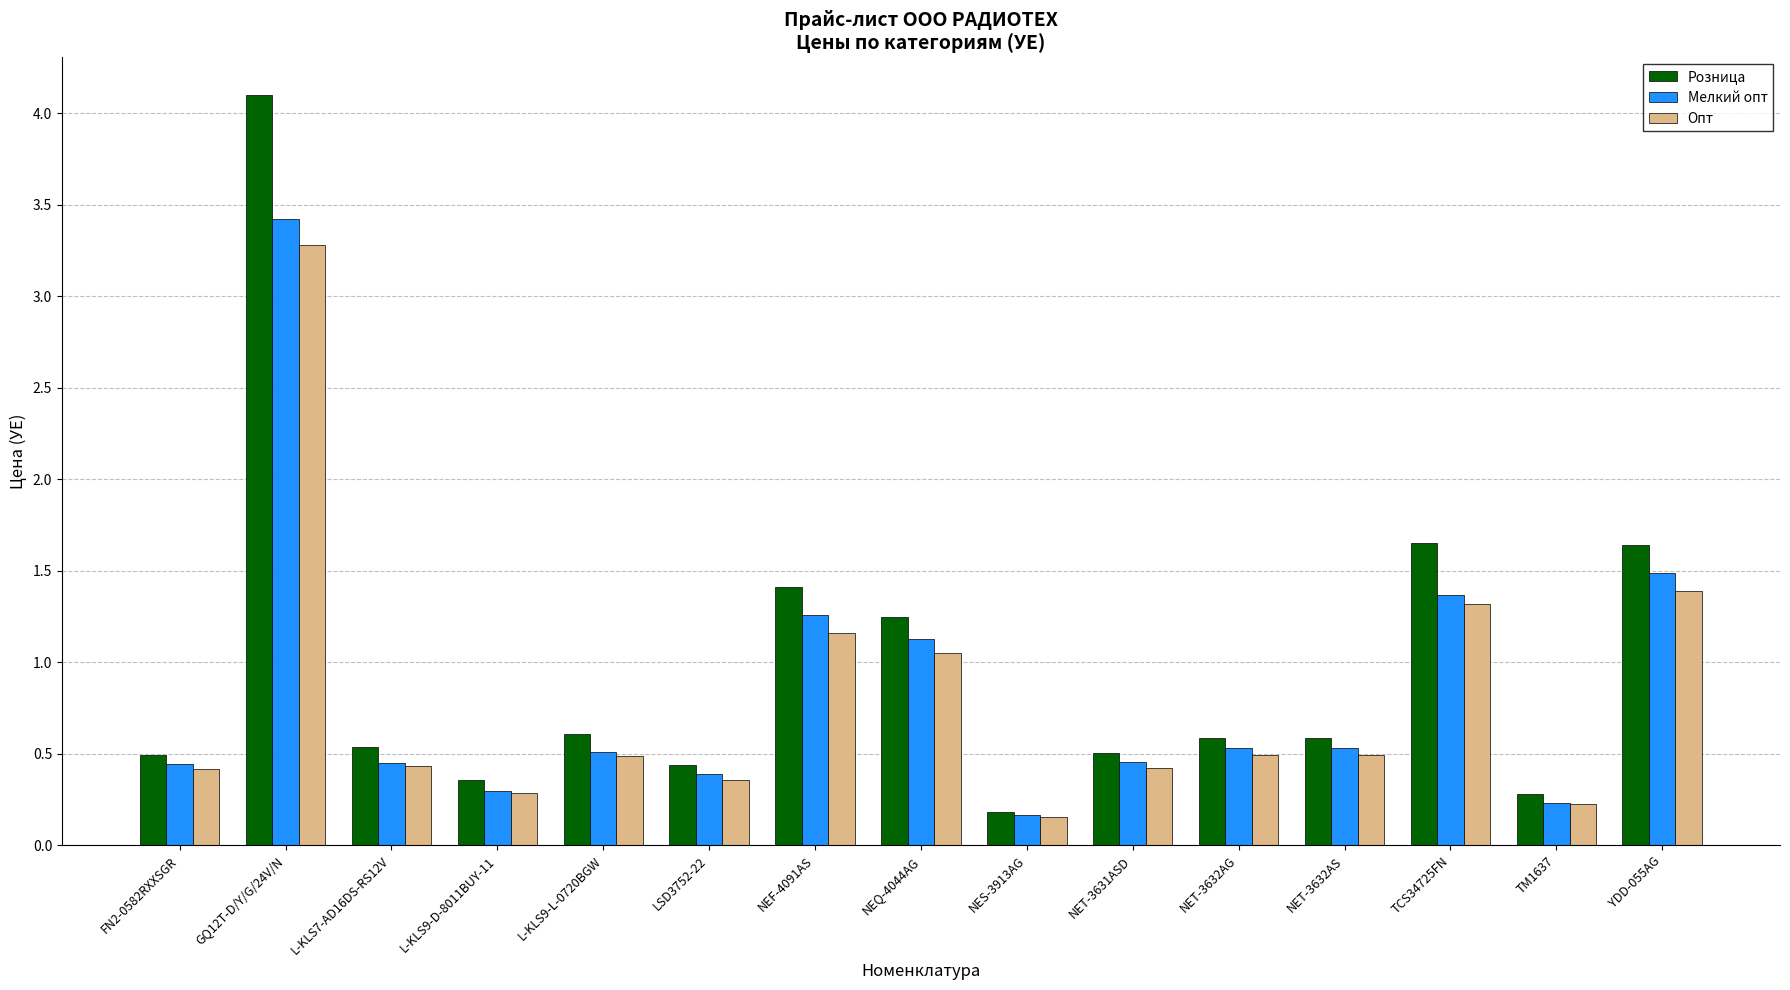

What is the label of the 4th bar from the left?

L-KLS9-D-8011BUY-11